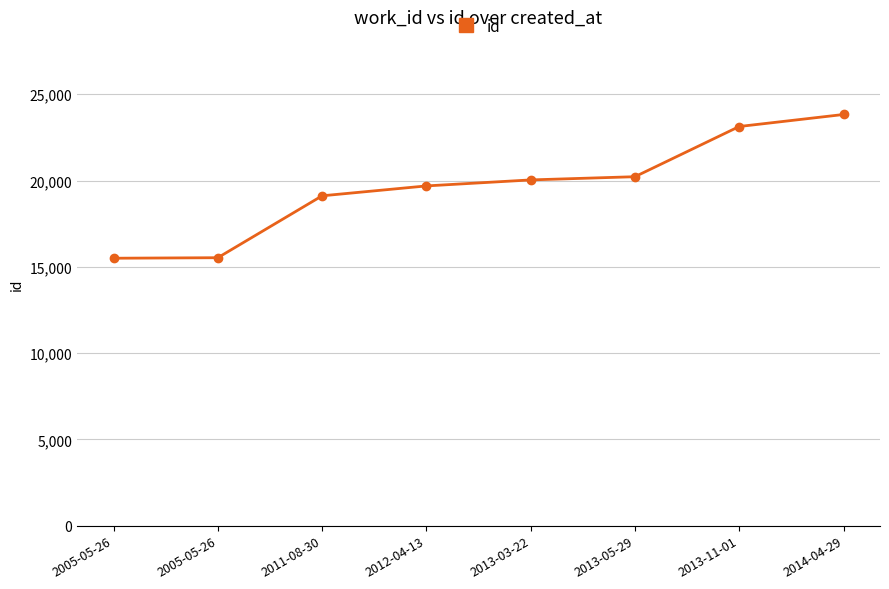

How many data points does each series have?

8